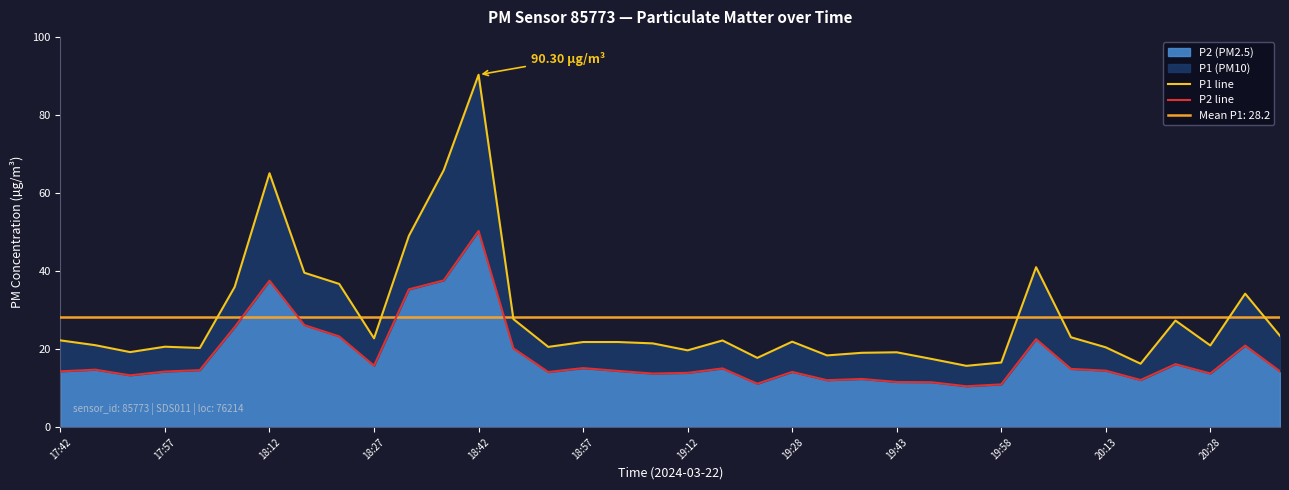

True or false: P2 line has a value of 20.2 at 13.

True